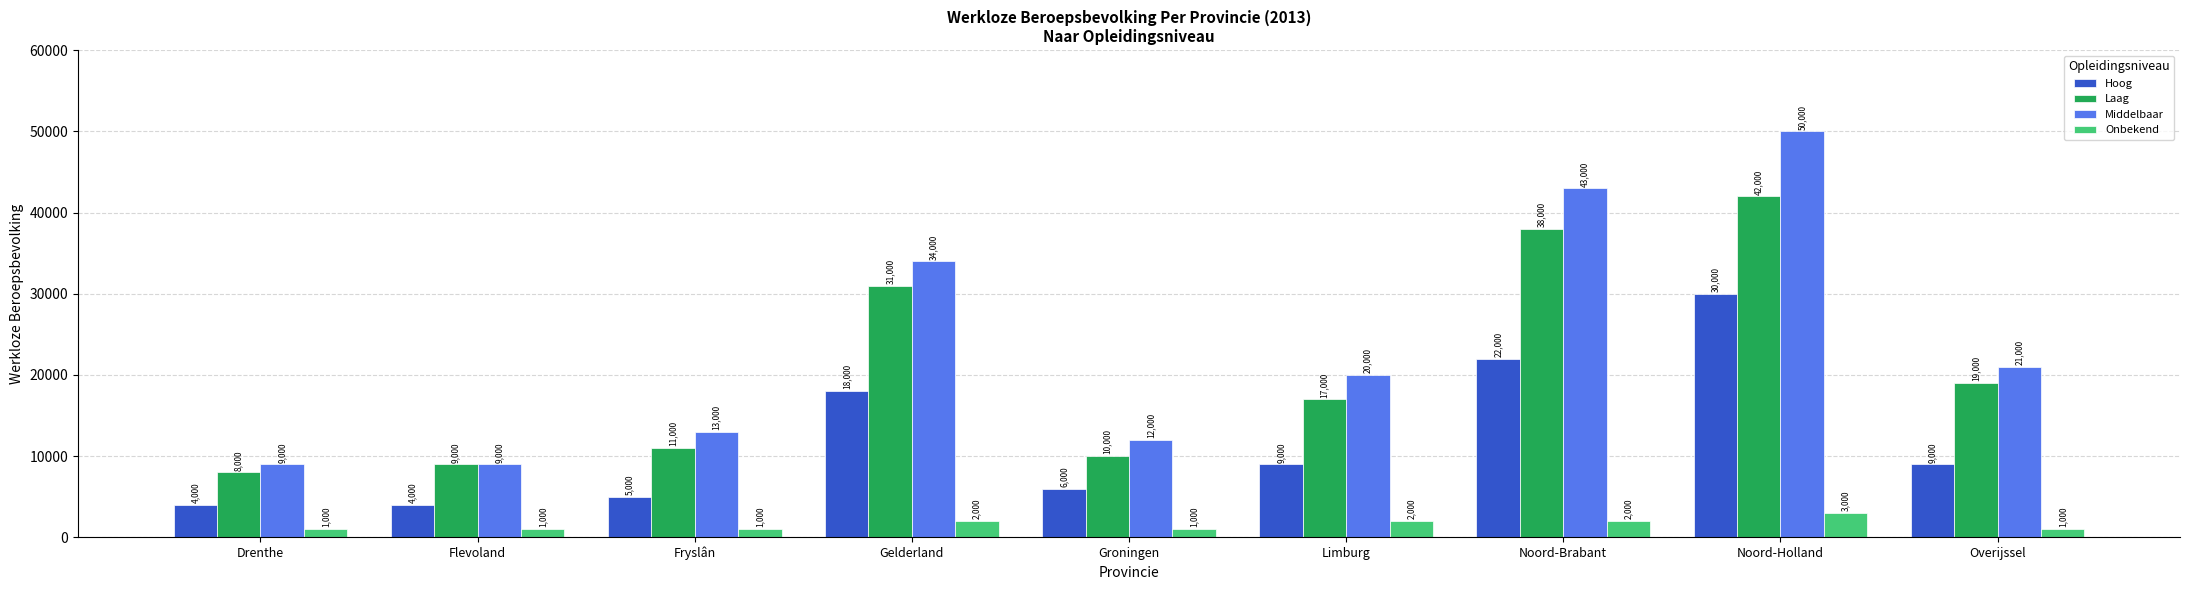

How many series are shown in this chart?

4